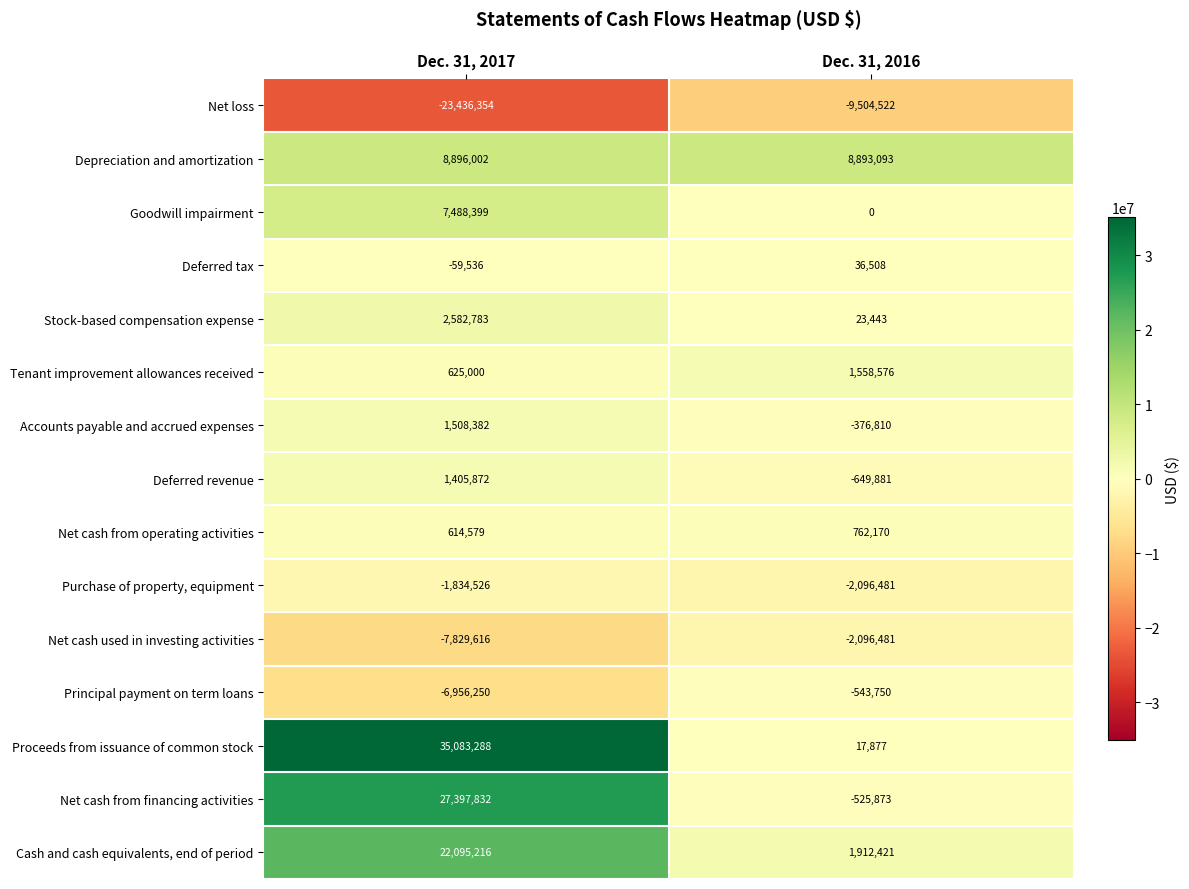

What is the difference between the Net cash used in investing activities values at Dec. 31, 2016 and Dec. 31, 2017?

5733135